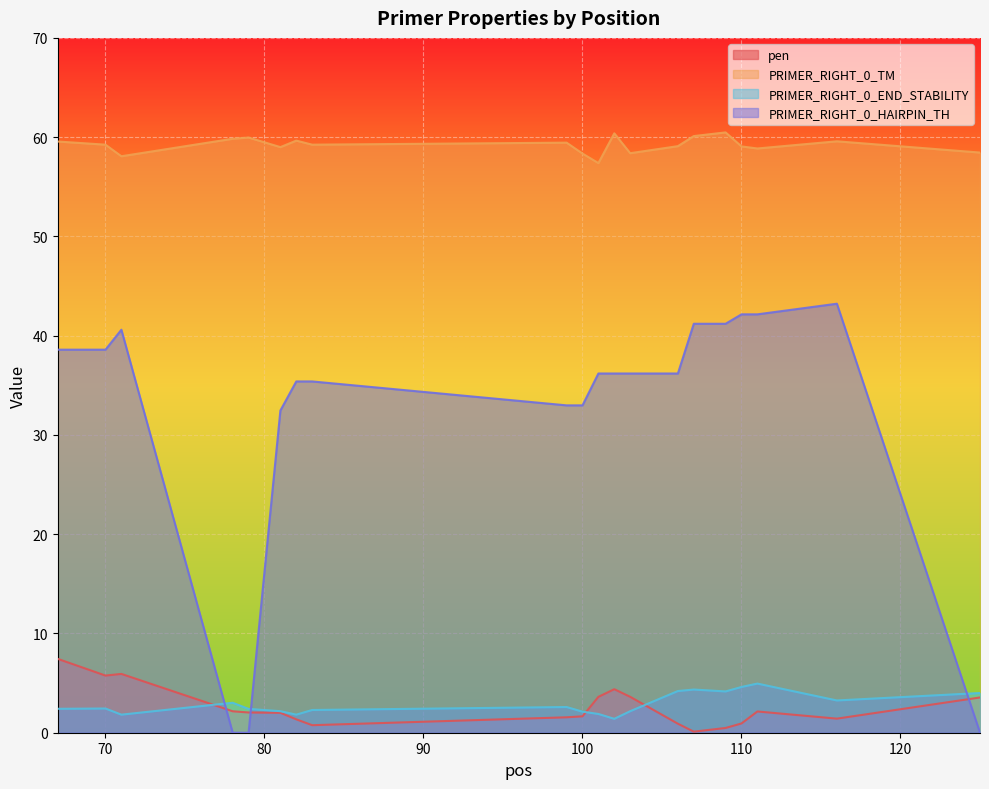

What is the maximum value for PRIMER_RIGHT_0_HAIRPIN_TH?

43.2